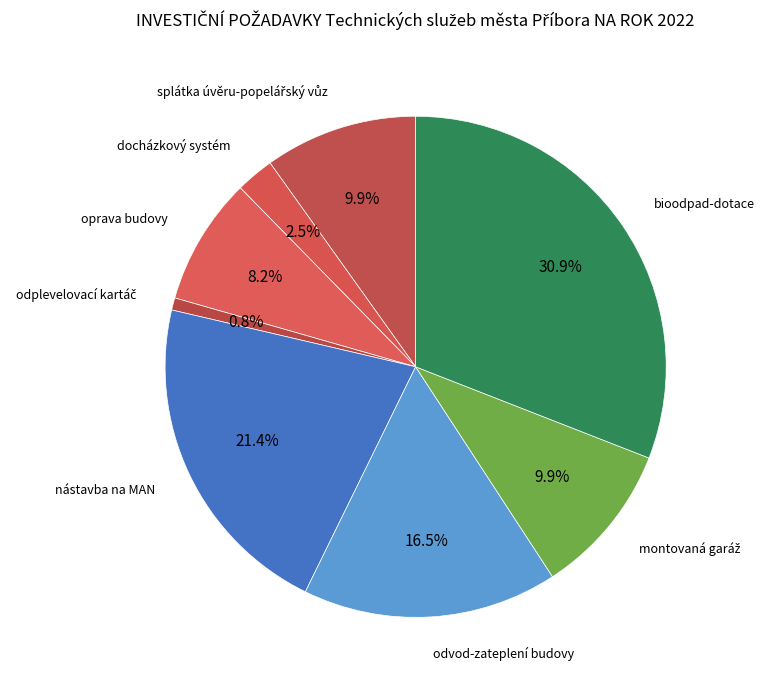

Rank the categories by value from highest to lowest.

bioodpad-dotace, nástavba na MAN, odvod-zateplení budovy, splátka úvěru-popelářský vůz, montovaná garáž, oprava budovy, docházkový systém, odplevelovací kartáč